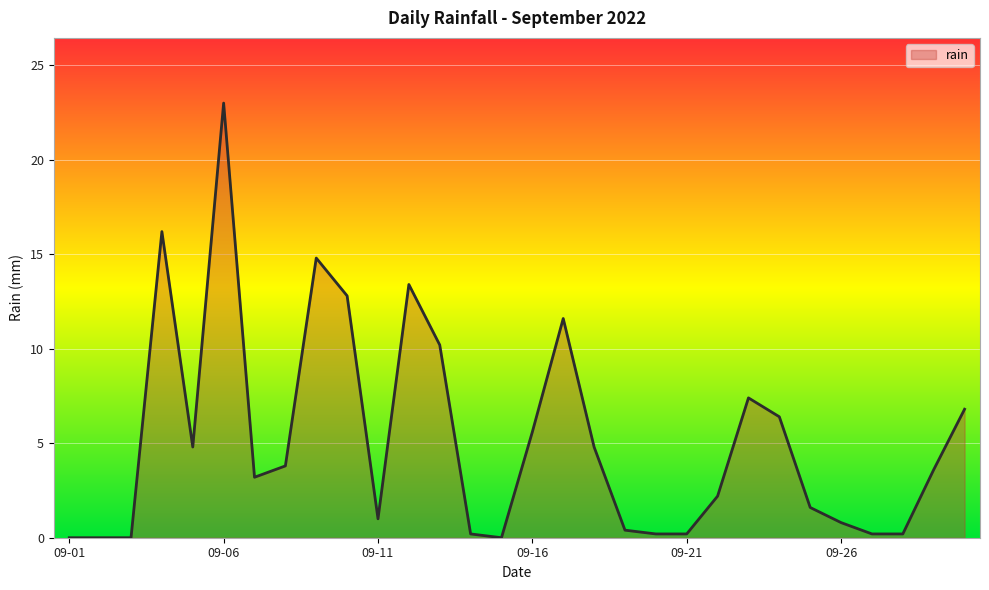

What is the maximum value shown in the chart?

23.0